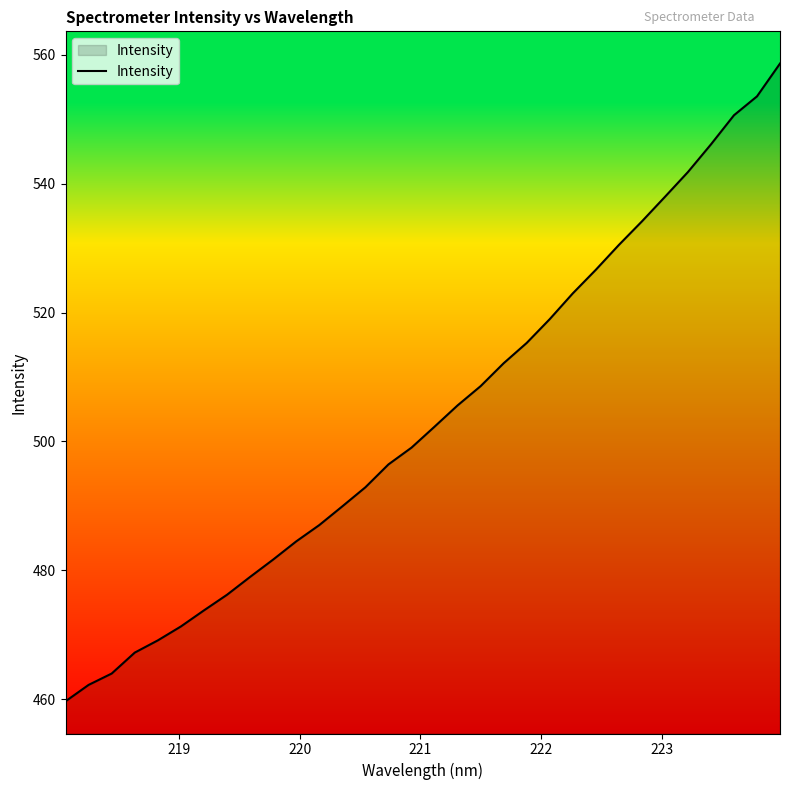

What is the difference between the maximum and minimum values?

99.0